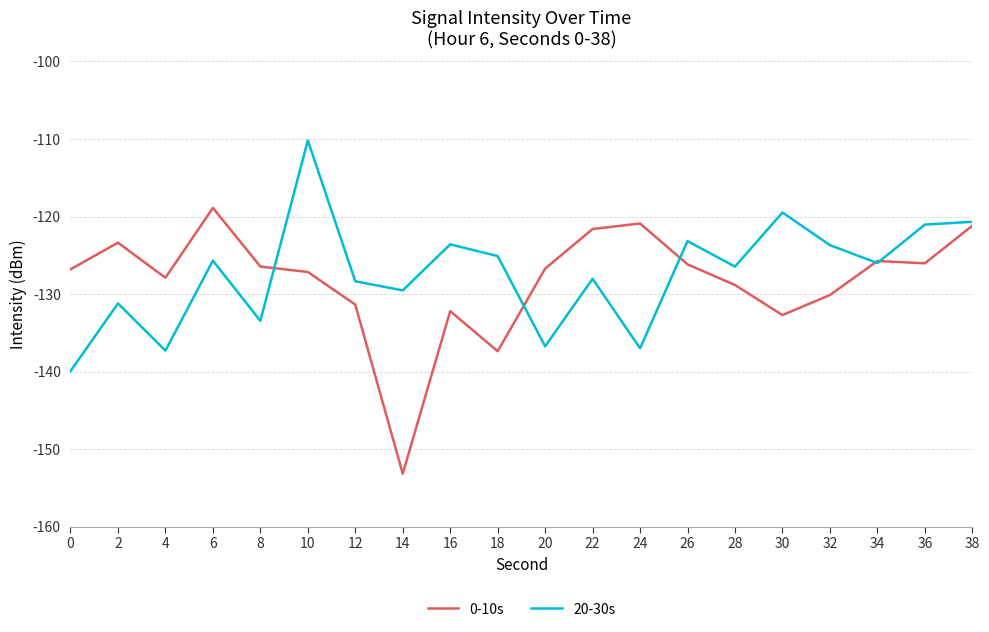

Count the number of categories in the chart.

20